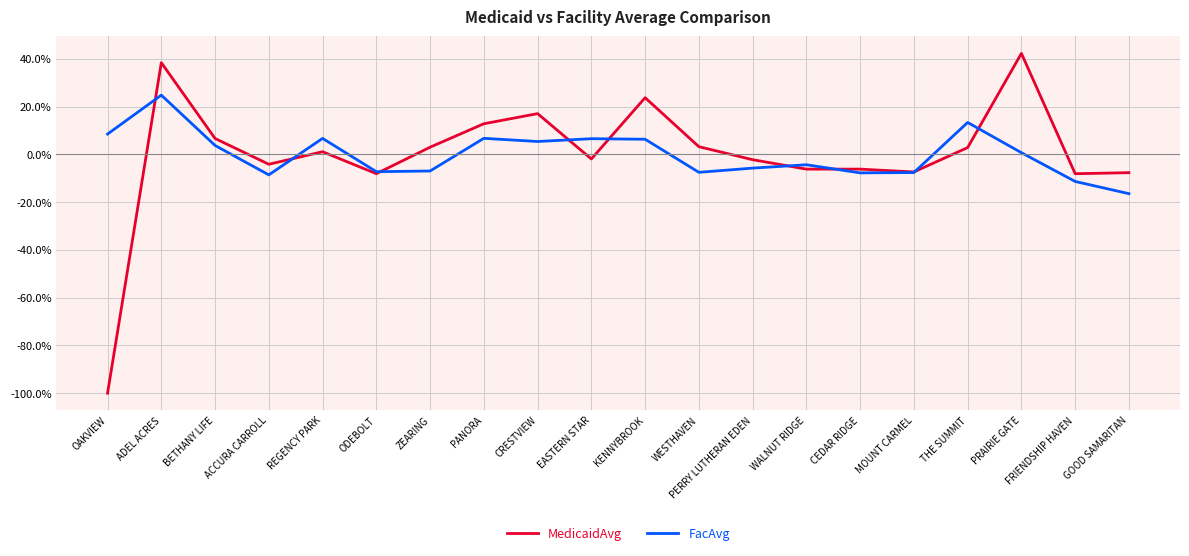

How many intersections are there between MedicaidAvg and FacAvg?

9